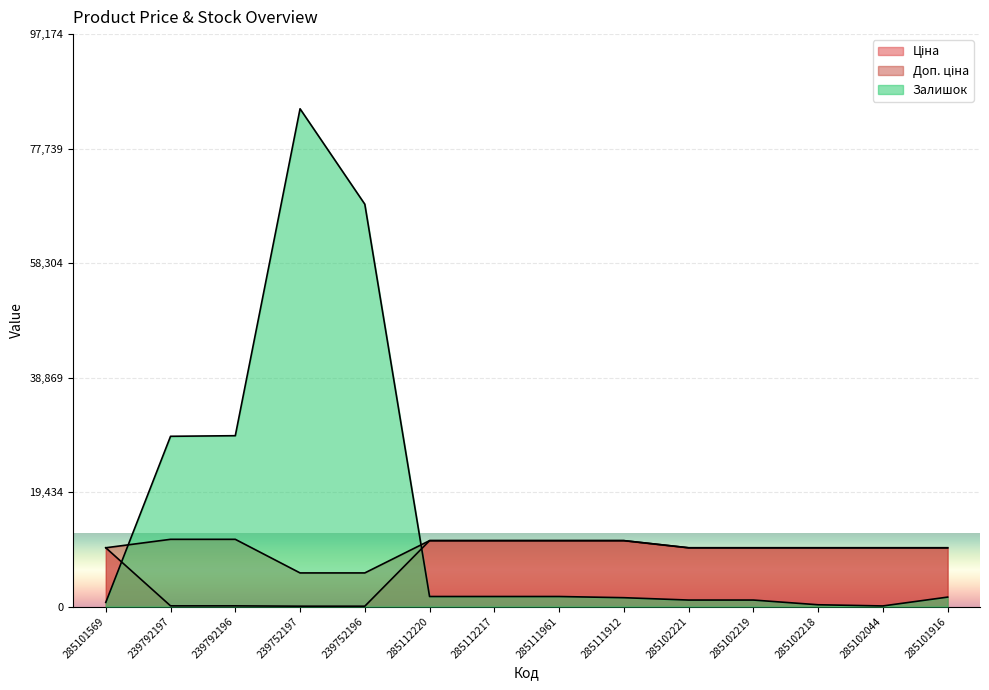

Is the value of Ціна at 285112217 greater than the value of Доп. ціна at 285112220?

No